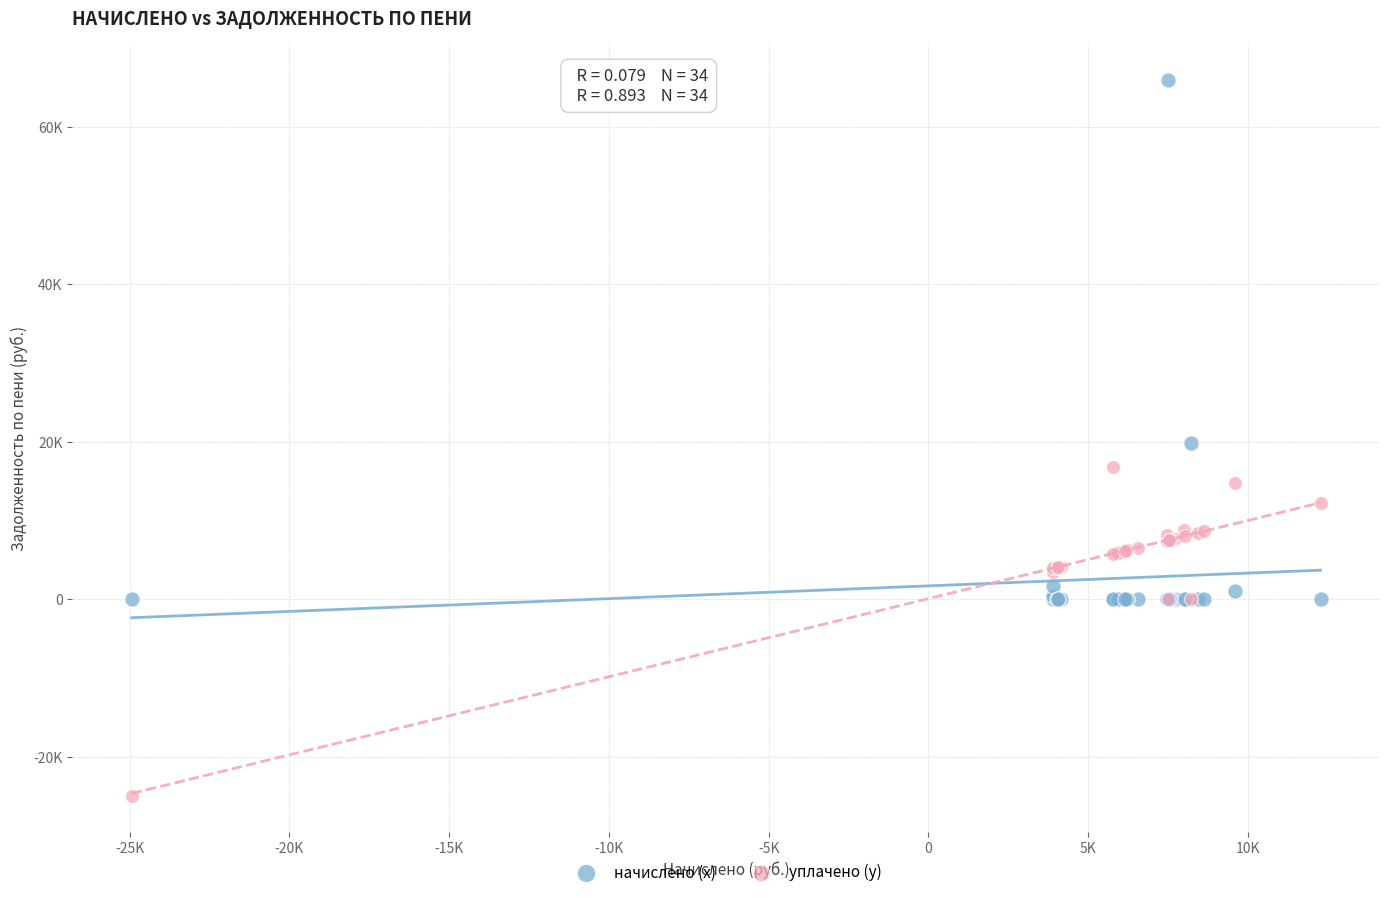

What are all the series names shown in the legend?

начислено (x), уплачено (y)